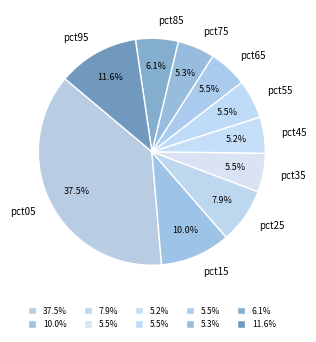

To the nearest percent, what is the combined percentage of pct45 and pct95?

17%